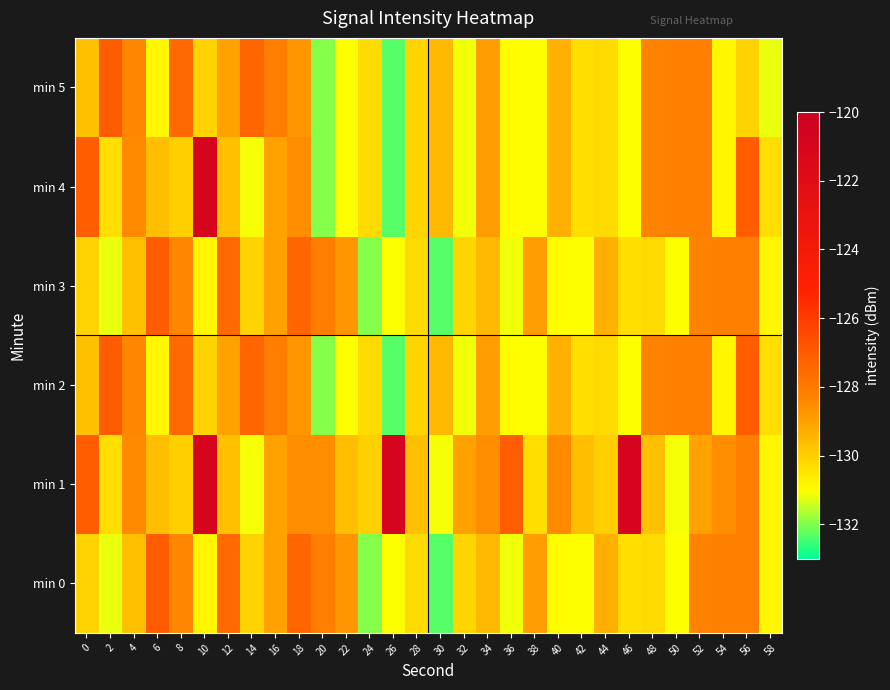

Which series has the largest total across all categories?

min 1